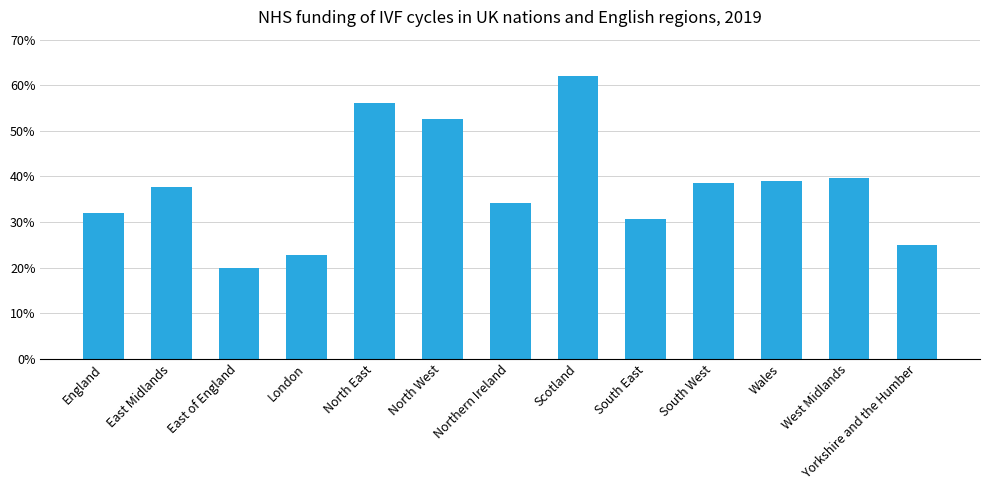

Does the chart contain any negative values?

No